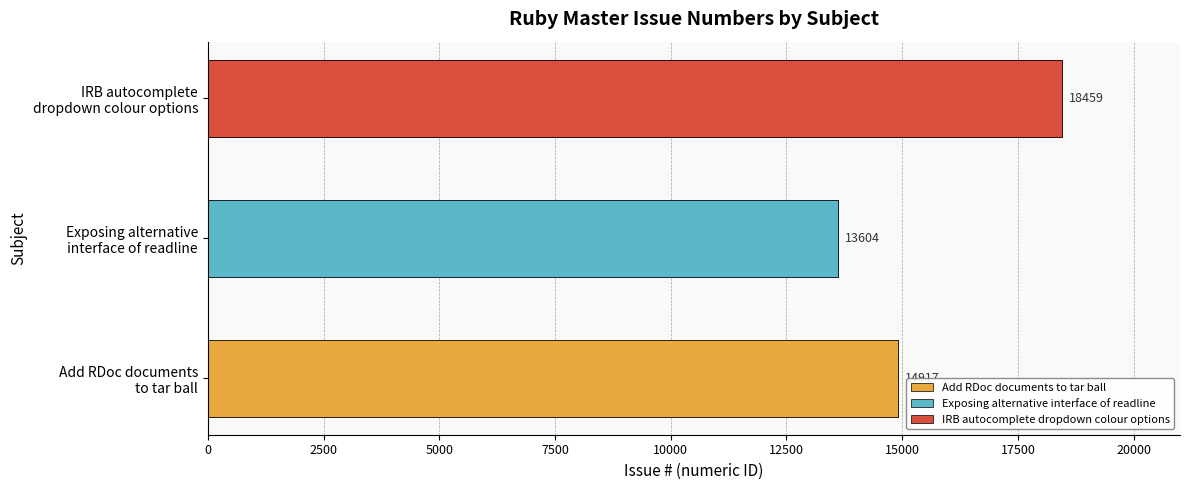

What is the value of the 1st bar from the left?

14917